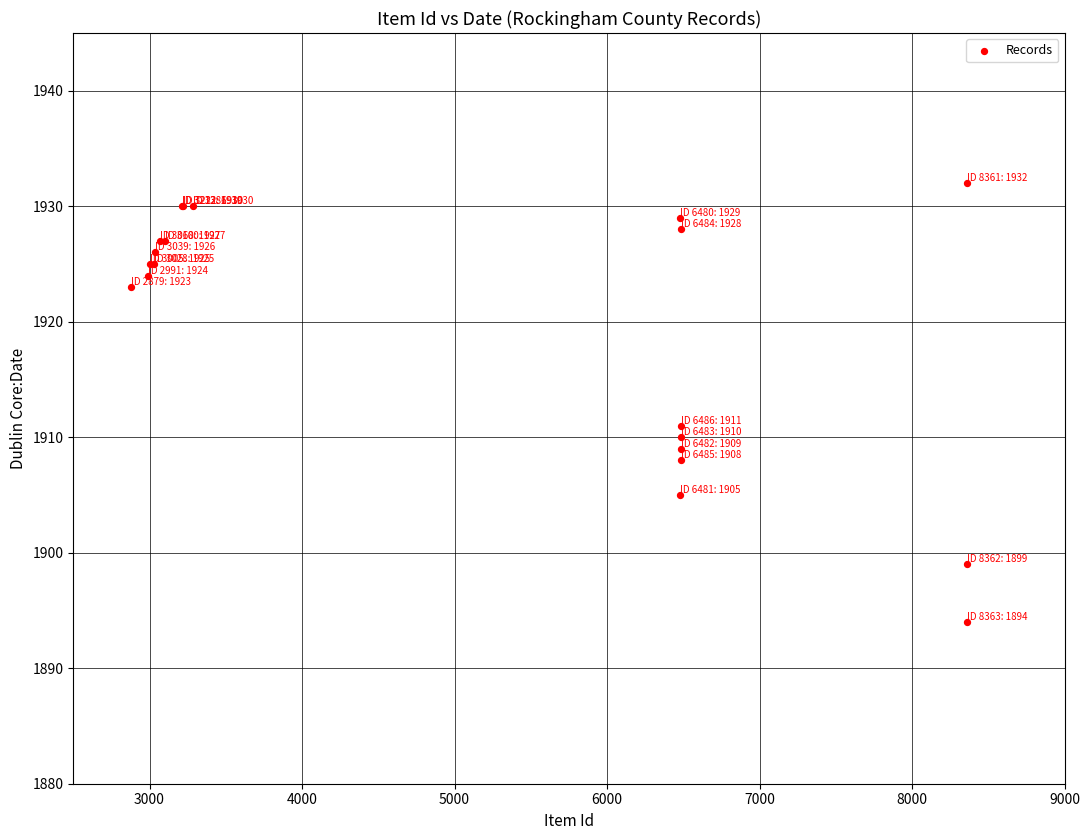

What Y value in the scatter plot is closest to 1913?

1911